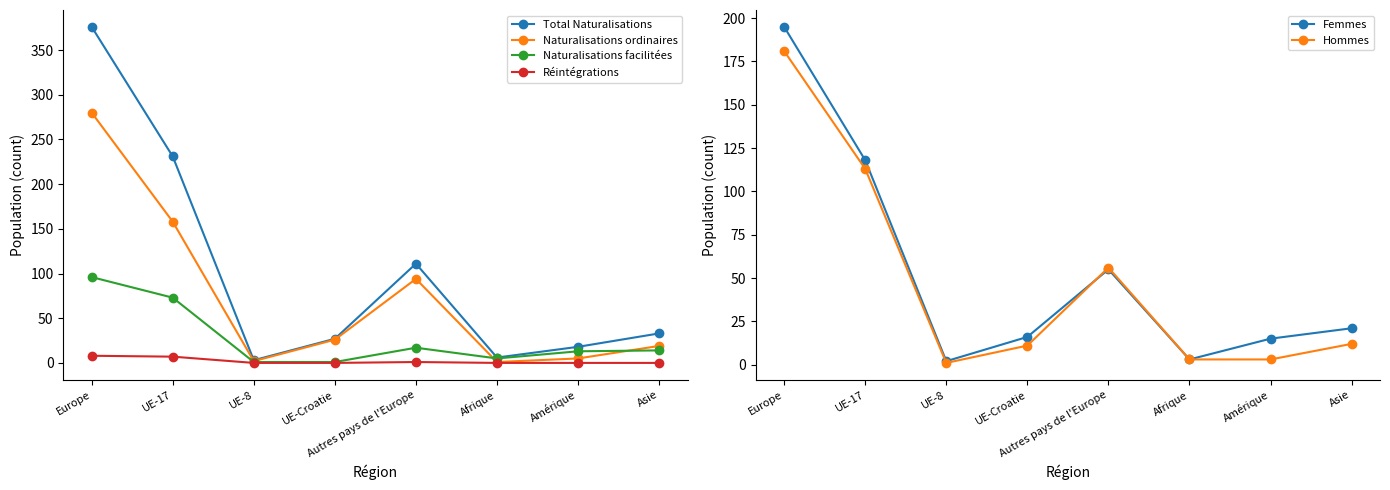

What is the sum of all Réintégrations values?

16